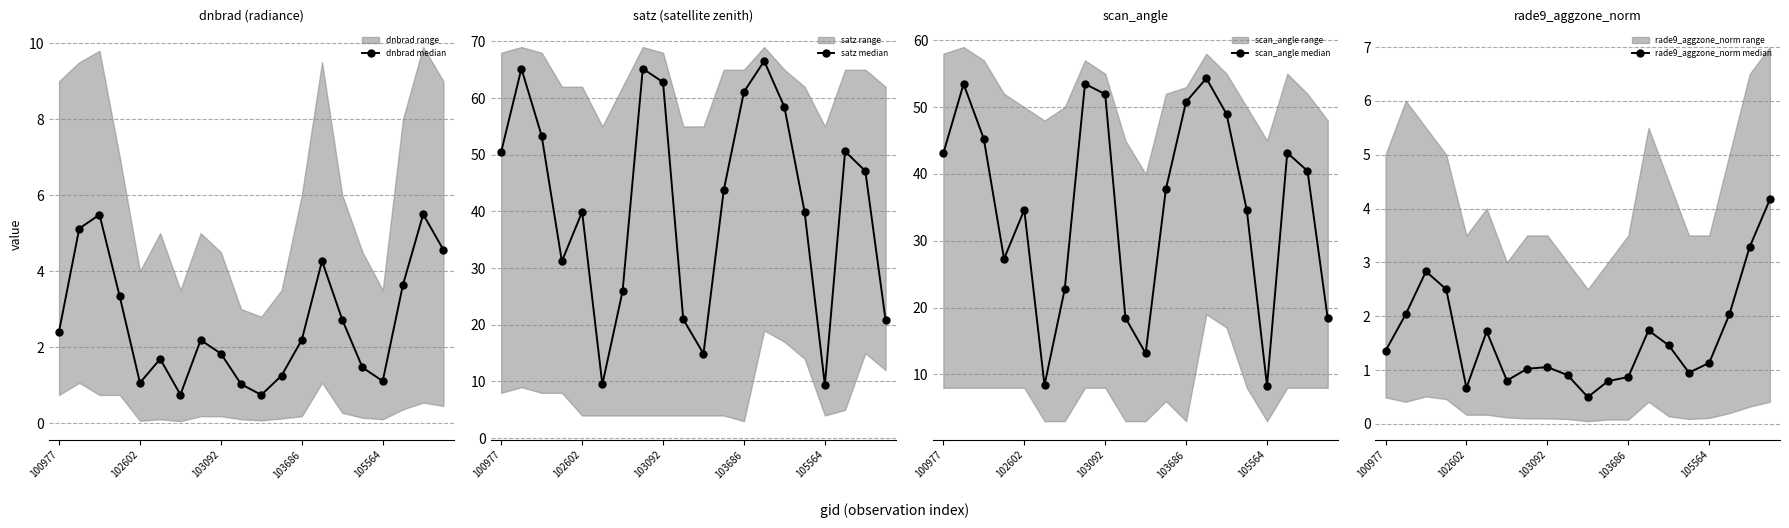

Count the number of categories in the chart.

20